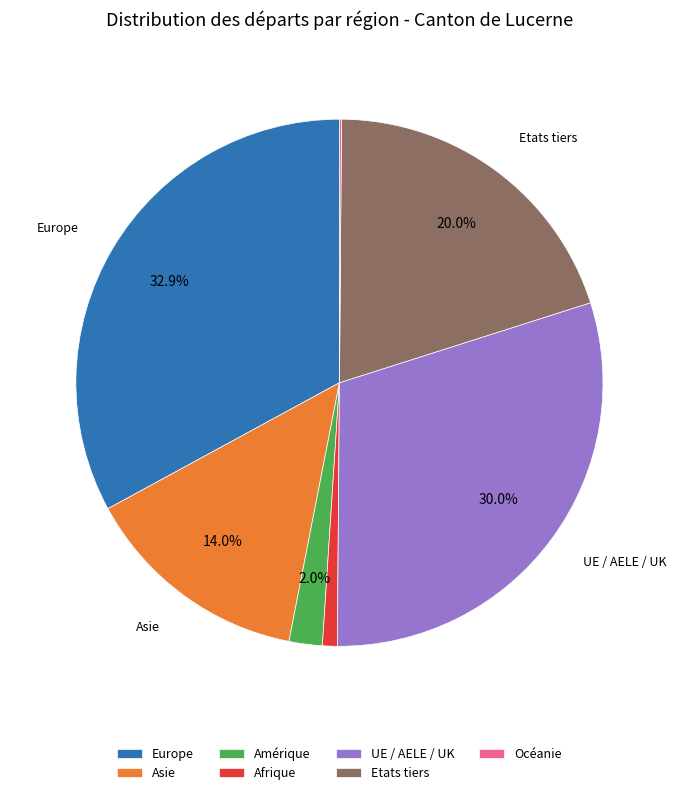

Does UE / AELE / UK account for over 50% of the chart?

No